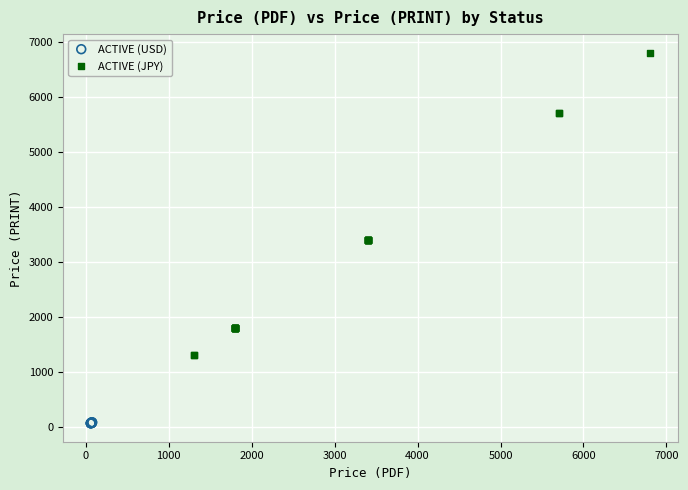

Which series reaches the maximum Y coordinate?

ACTIVE (JPY)